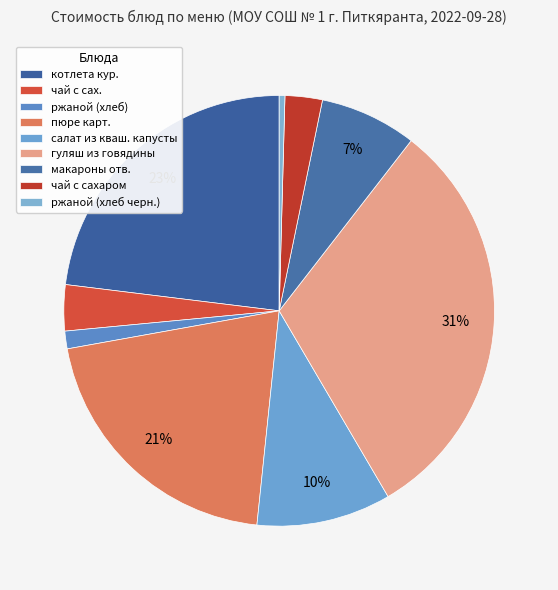

Rank the categories by value from highest to lowest.

гуляш из говядины, котлета кур., пюре карт., салат из кваш. капусты, макароны отв., чай с сах., чай с сахаром, ржаной (хлеб), ржаной (хлеб черн.)